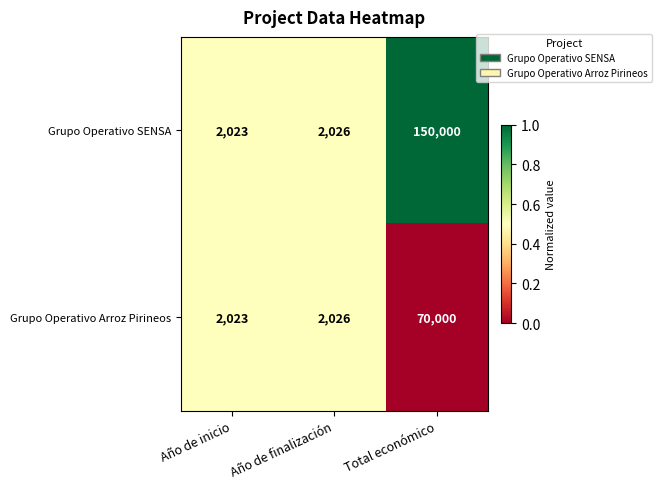

What is the maximum value shown in the chart?

150000